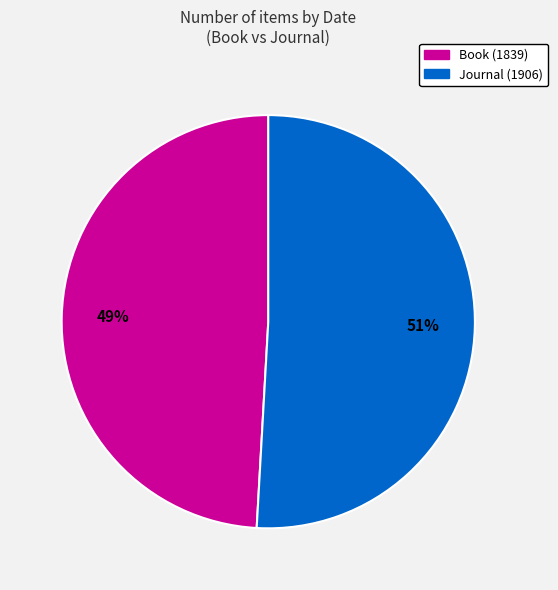

To the nearest percent, what is the difference between the Journal (1906) and Book (1839) slice percentages?

2%